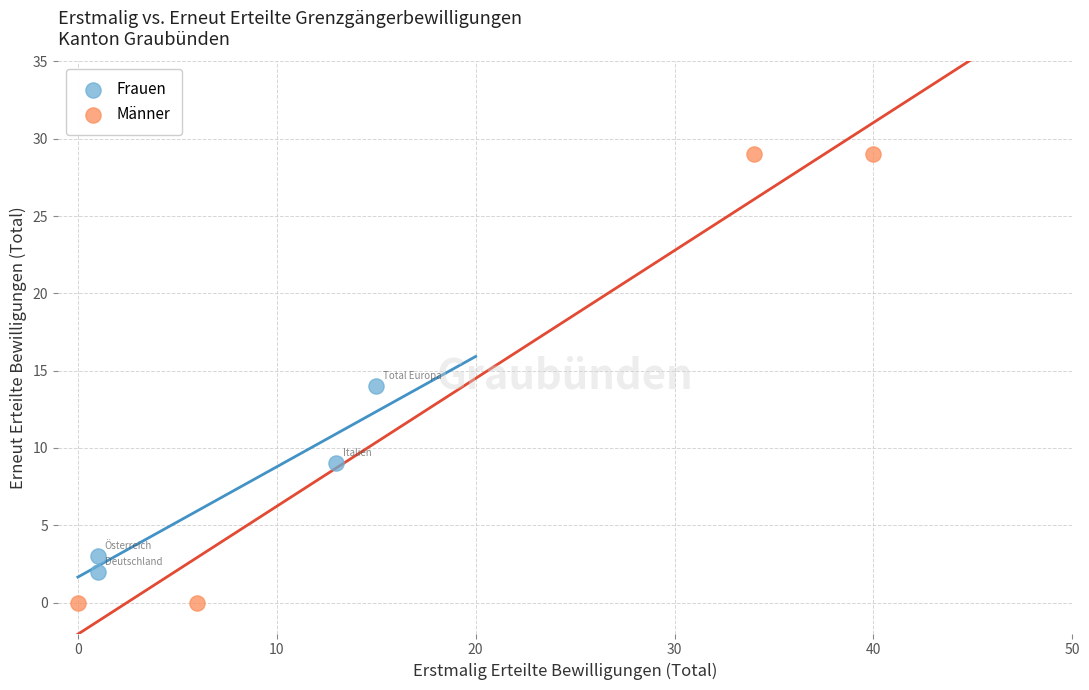

Which series contains the highest Y value?

Männer